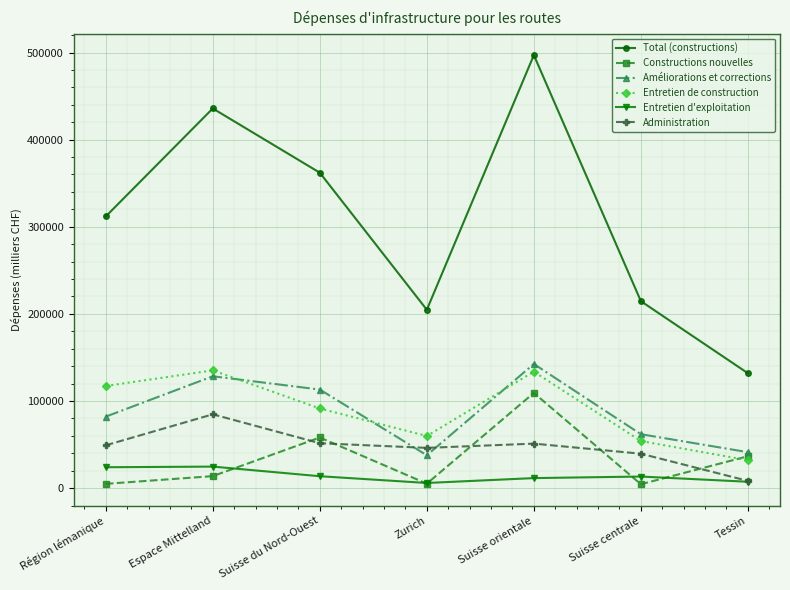

Where is the first local maximum for Constructions nouvelles?

Suisse du Nord-Ouest